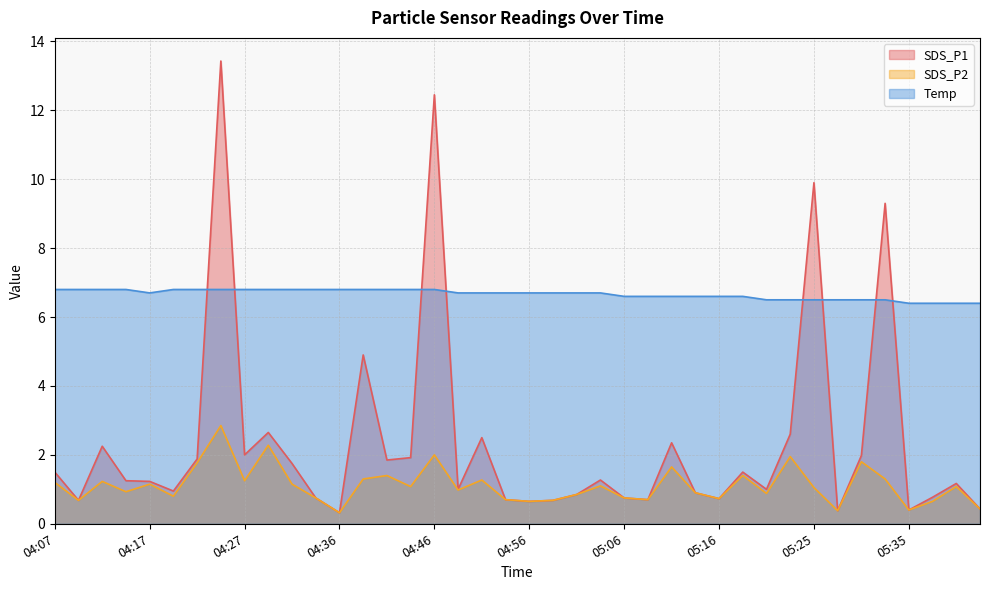

What value does the SDS_P1 series have at 04:24?

13.4